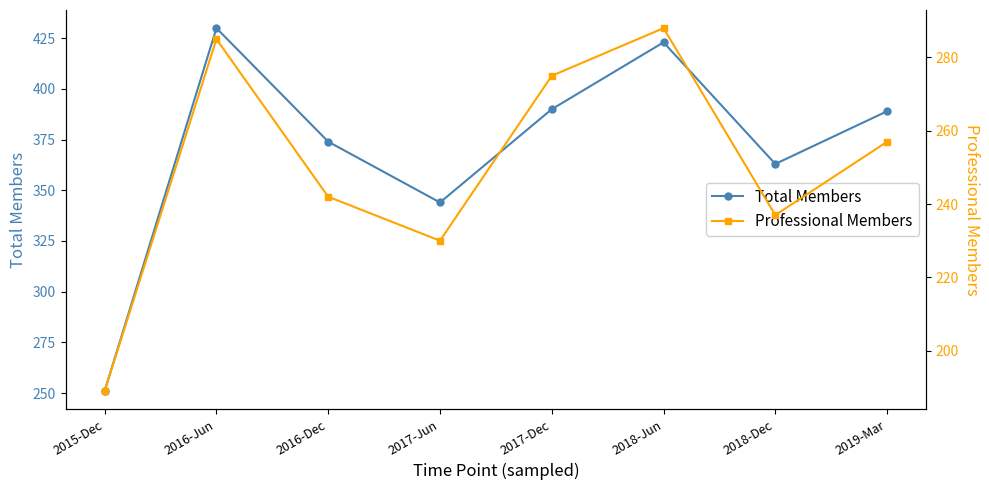

What is the highest value of the Professional Members series?

288